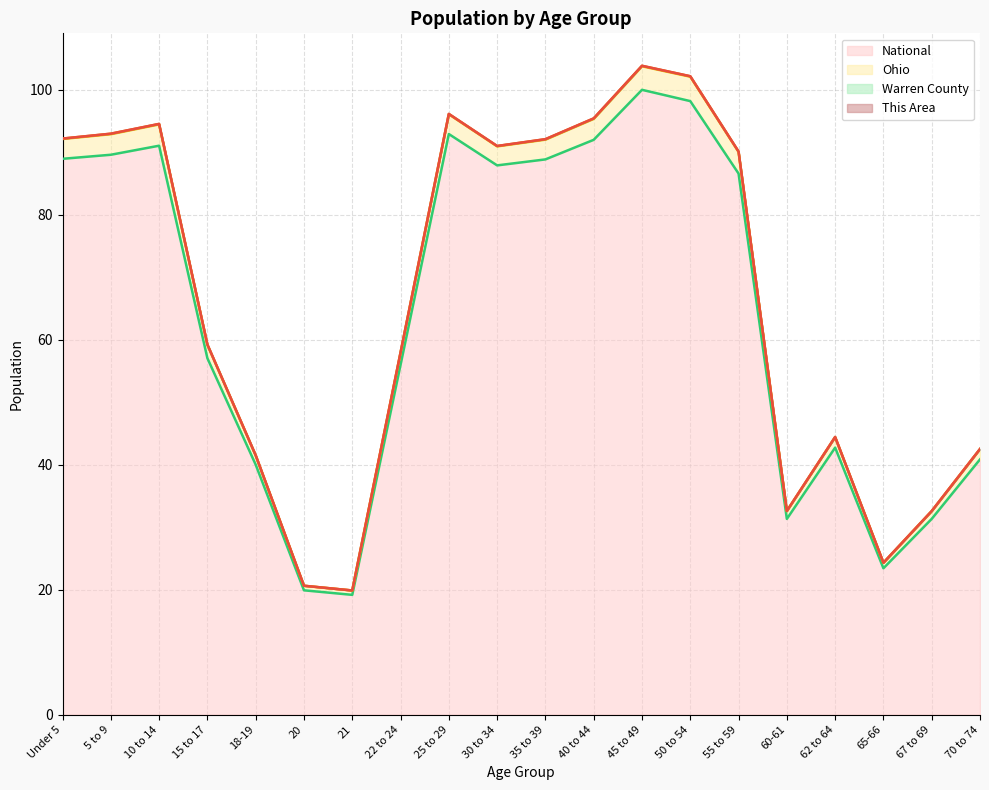

Does the chart have visible grid lines?

Yes